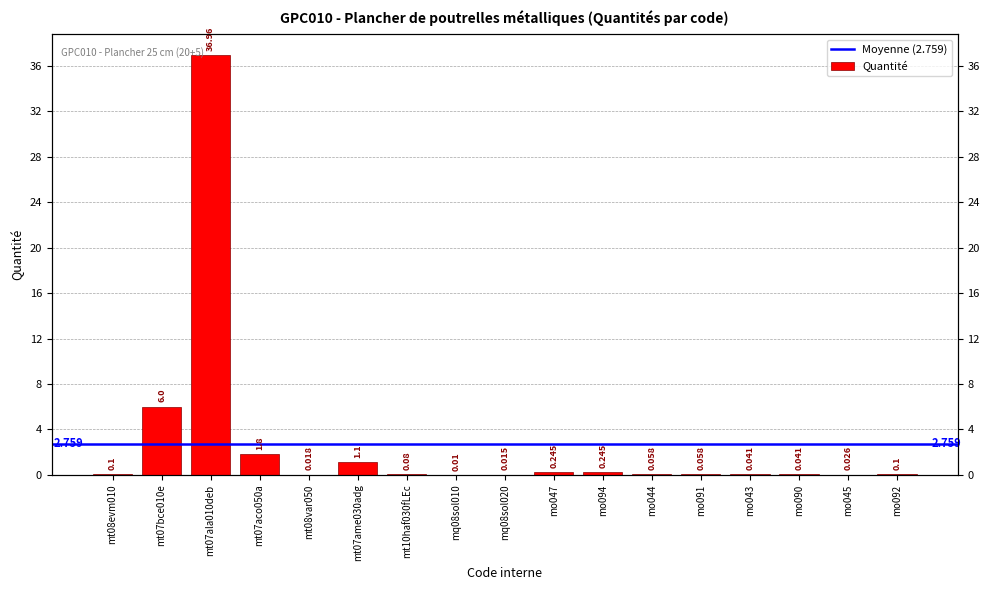

Count the number of categories in the chart.

17